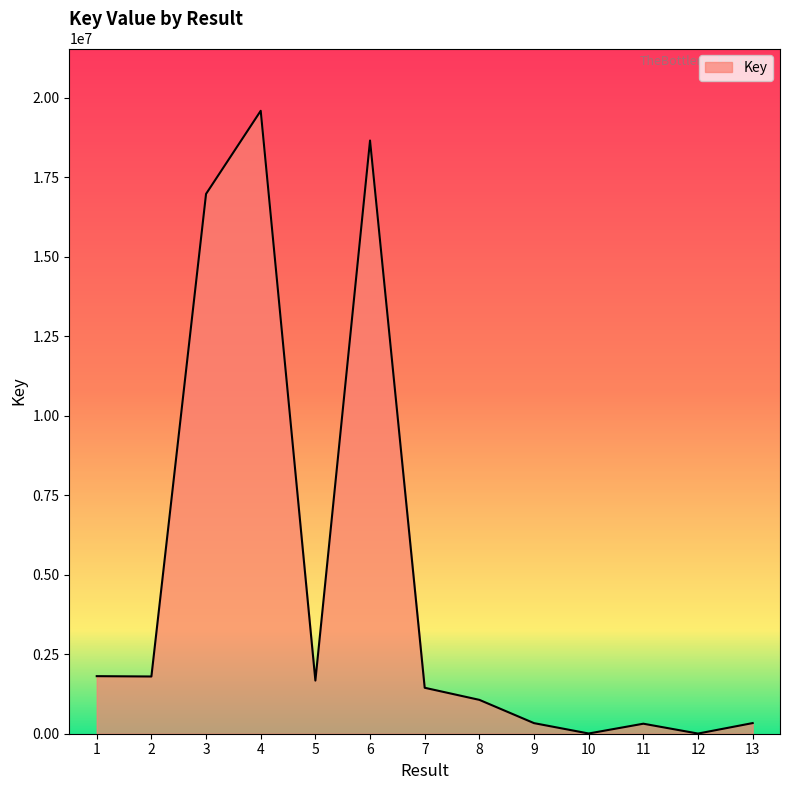

What is the greatest value displayed?

19587478